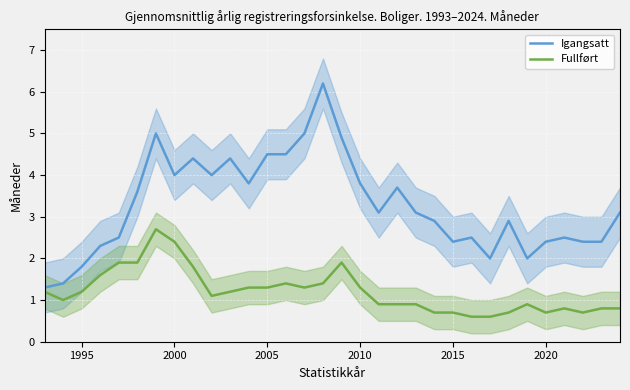

In Fullført, how many points are higher than both neighbors (excluding endpoints)?

5